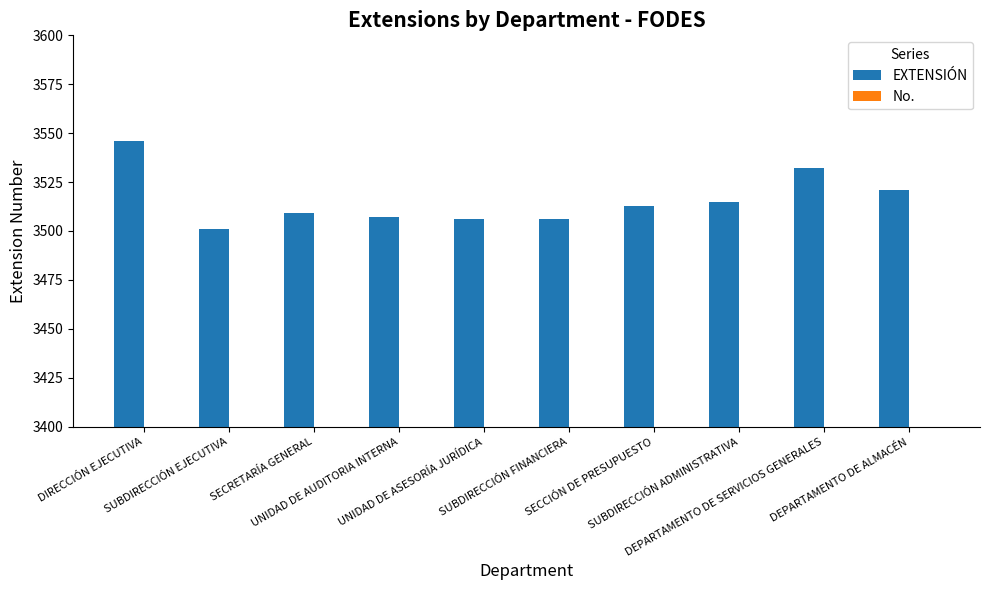

Which has a higher value, DEPARTAMENTO DE ALMACÉN or UNIDAD DE ASESORÍA JURÍDICA?

DEPARTAMENTO DE ALMACÉN